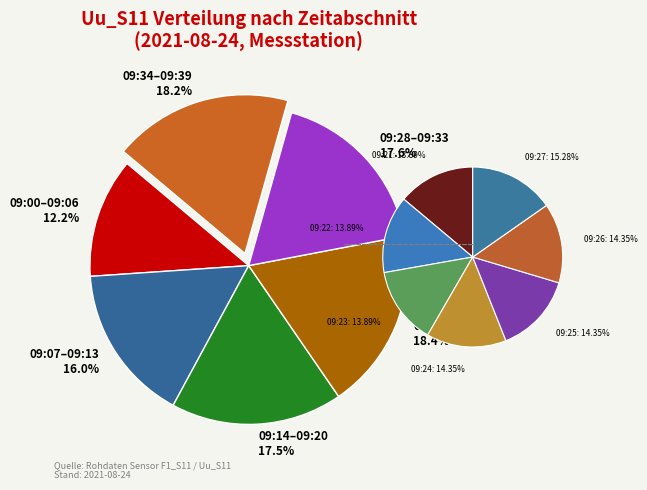

Which category has the smallest portion of the pie?

09:00